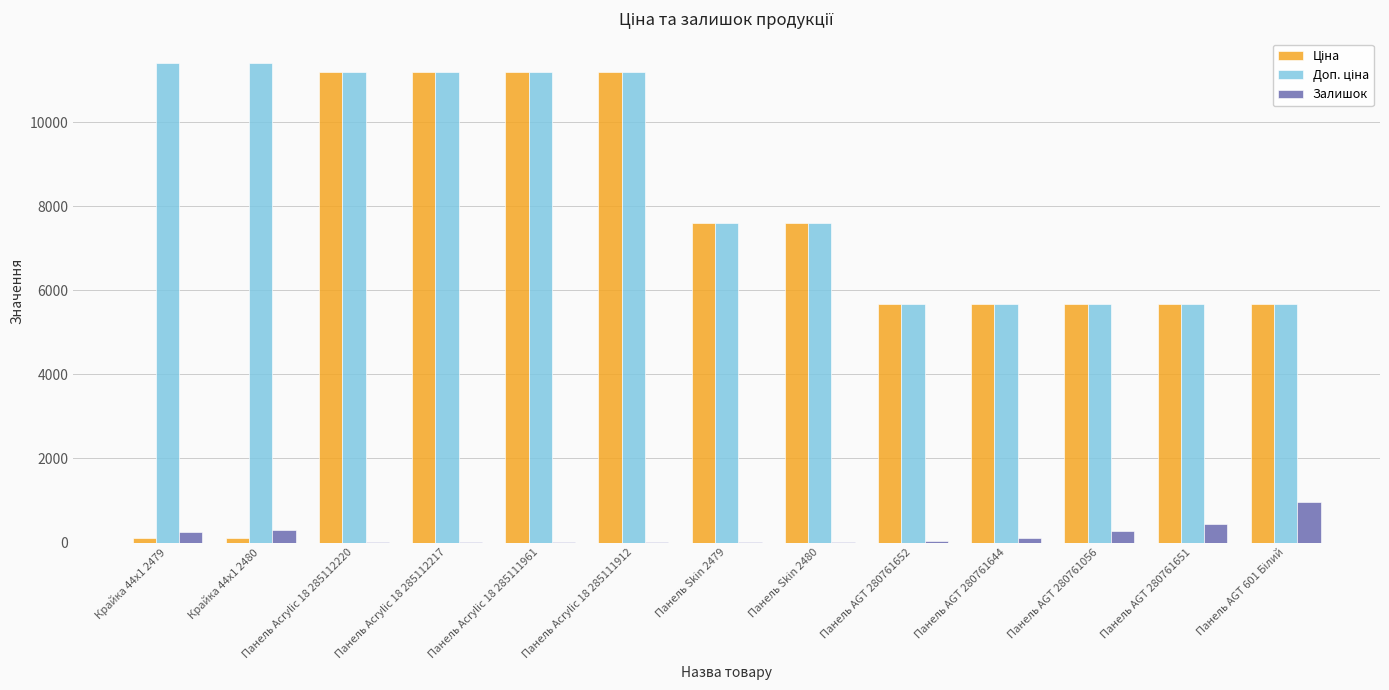

How many groups of bars are there?

13